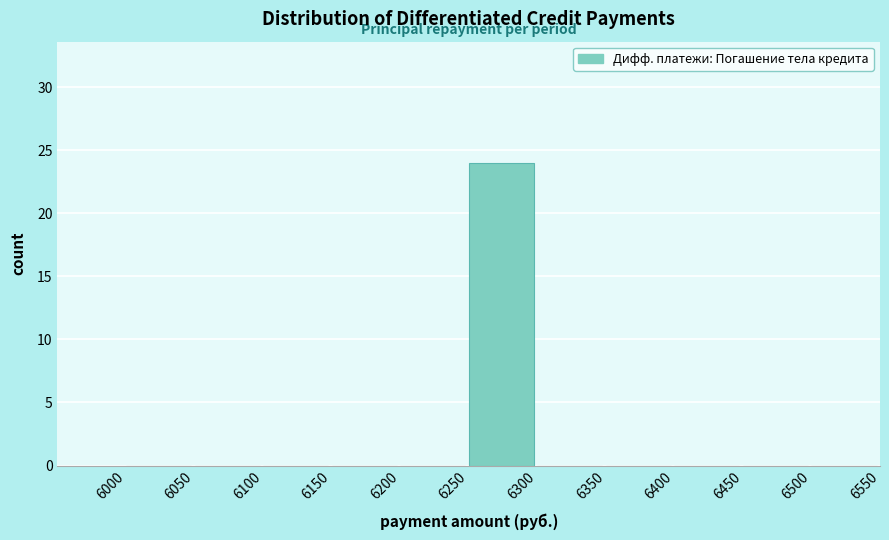

Reading left to right, transcribe this chart: for each bar, give the range it covers on the x-axis and its height. The values are not printed on the chart, so give them approximately, as read against the axis.

6000 to 6050: 0
6050 to 6100: 0
6100 to 6150: 0
6150 to 6200: 0
6200 to 6250: 0
6250 to 6300: 24
6300 to 6350: 0
6350 to 6400: 0
6400 to 6450: 0
6450 to 6500: 0
6500 to 6550: 0